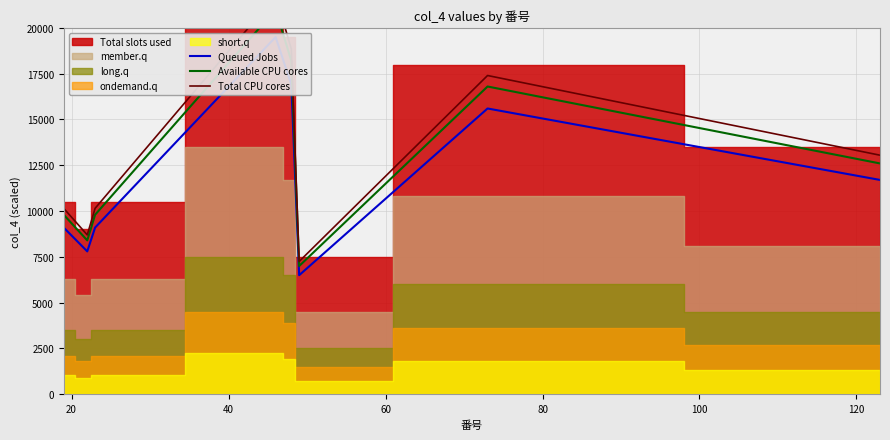

What is the difference between the Available CPU cores values at 40 and 80?

8400